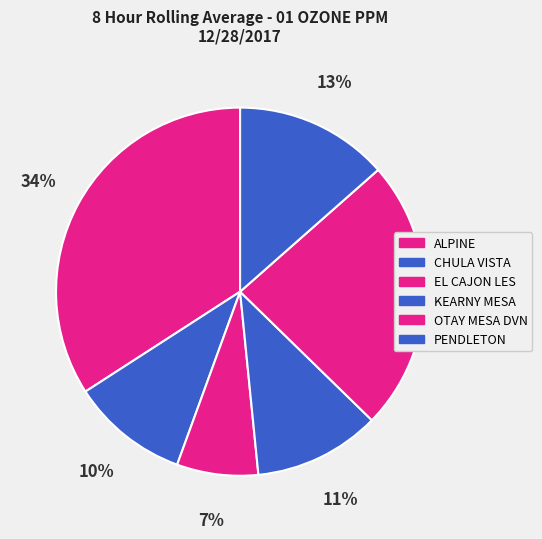

What percentage is the CHULA VISTA slice, to the nearest percent?

10%